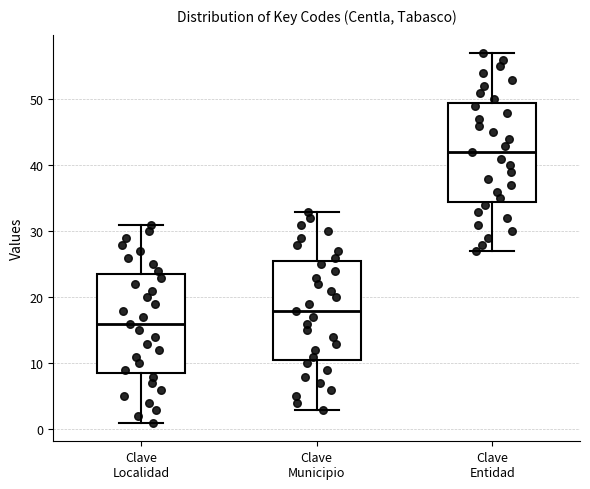

Where does the median line of the box for Clave Entidad sit on the y-axis? The values are not printed on the chart, so give them approximately, as read against the axis.

42